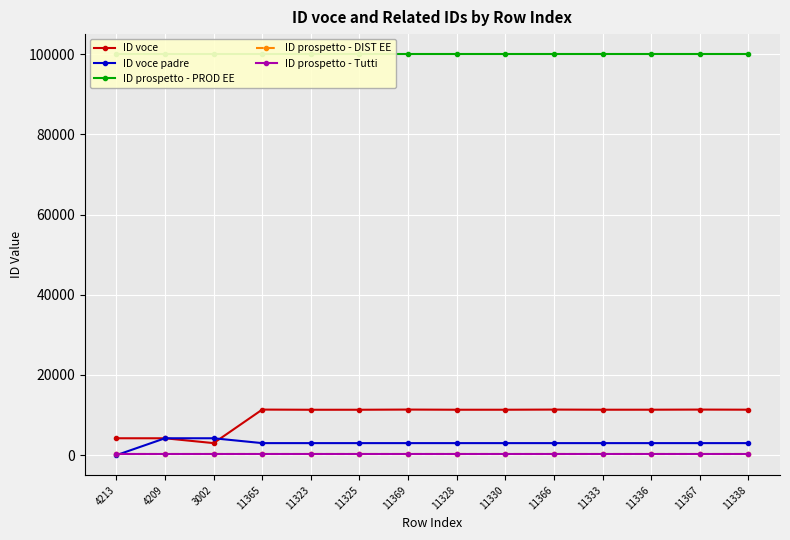

What is the maximum value for ID prospetto - PROD EE?

100008